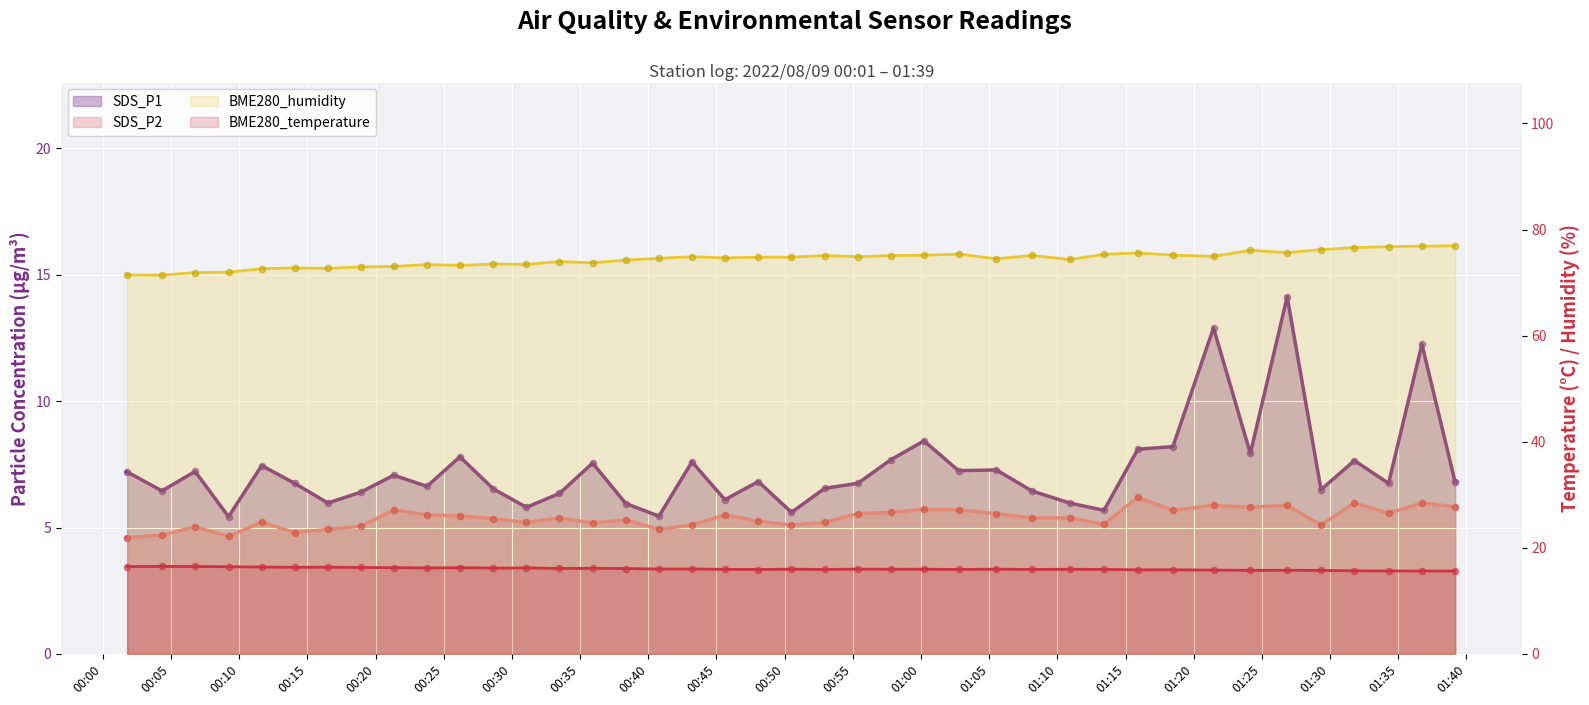

What is the total value across all series at 2022/08/09 01:18:28?

104.9